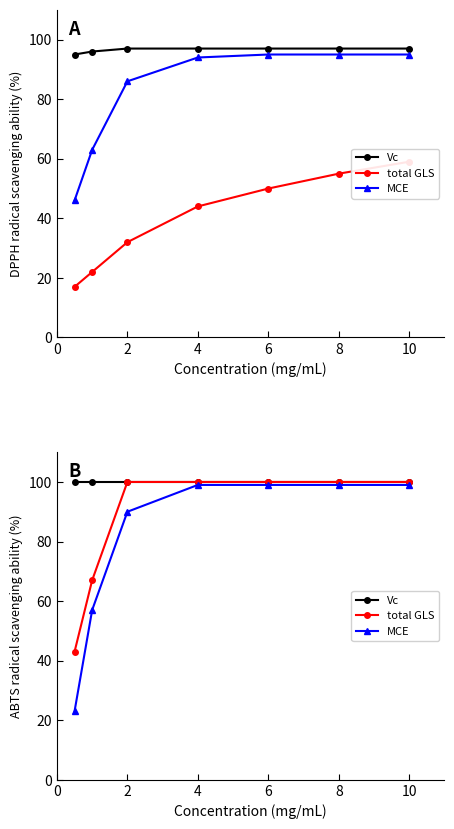

True or false: MCE and Vc intersect in this chart.

False